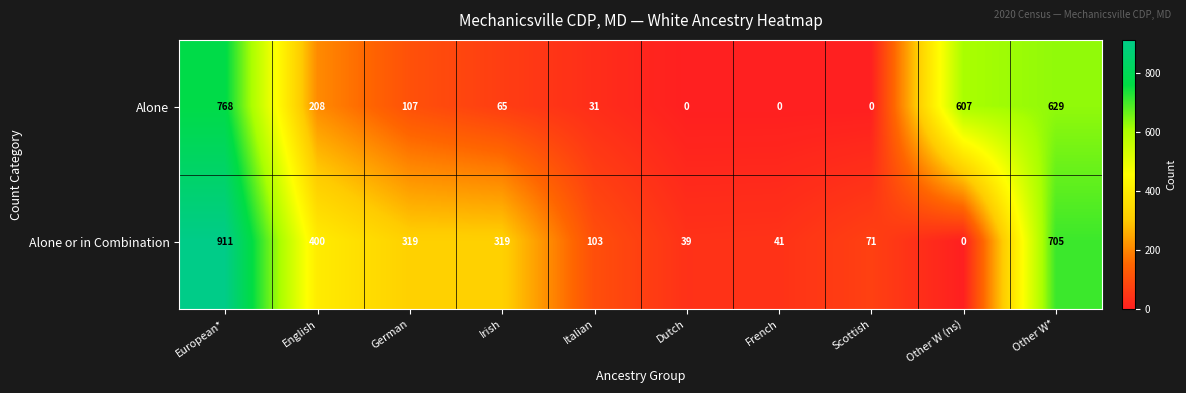

Which series has the largest total across all categories?

Alone or in Combination